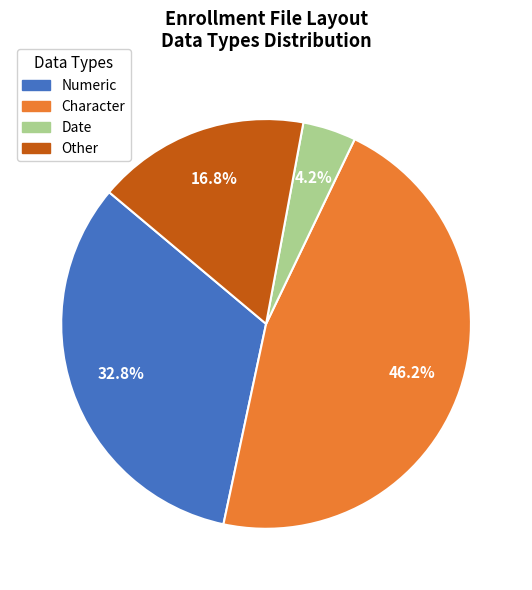

How many slices are in this pie chart?

4